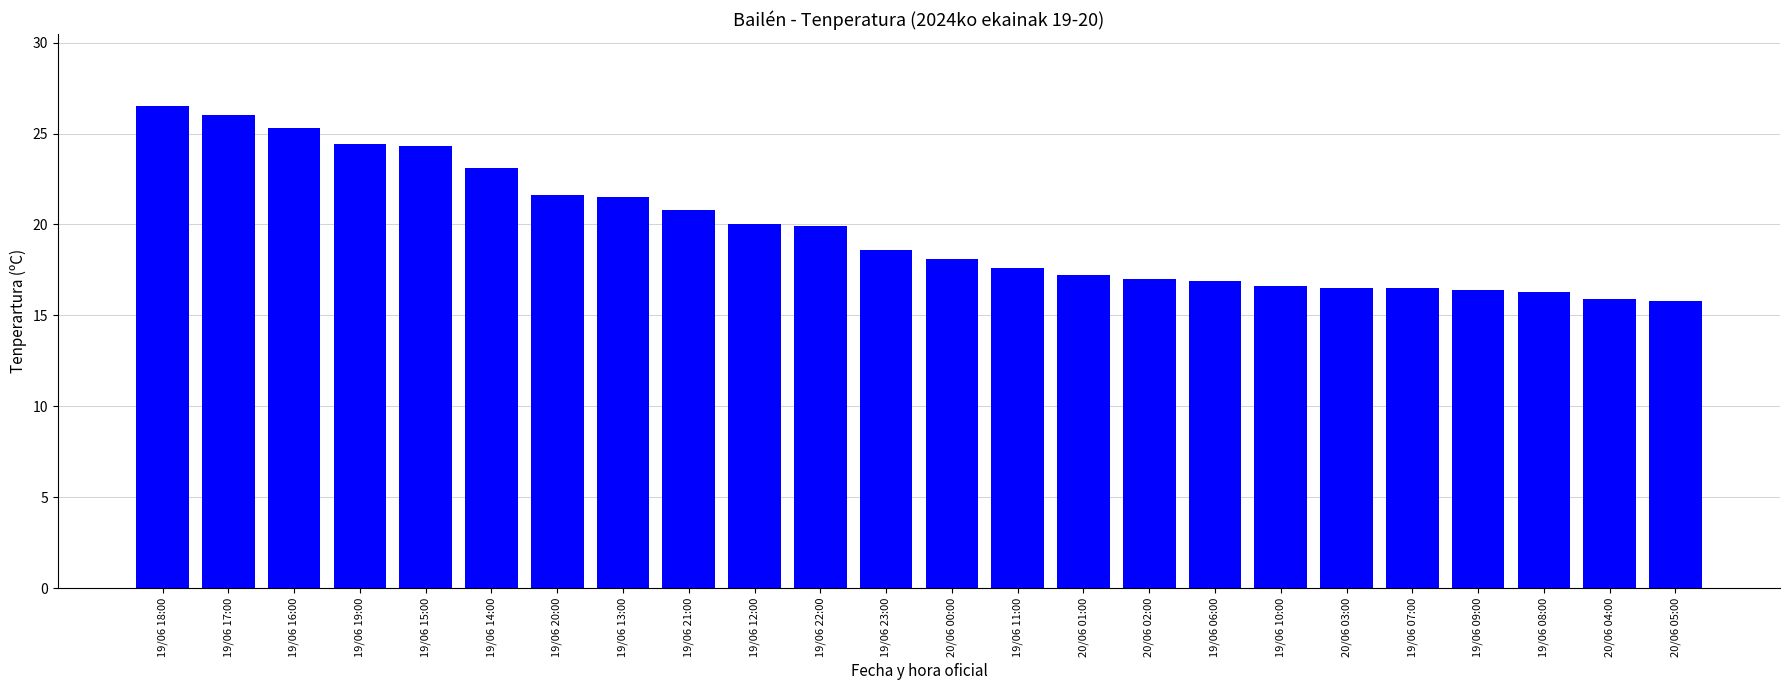

Which has a higher value, 19/06 09:00 or 19/06 14:00?

19/06 14:00